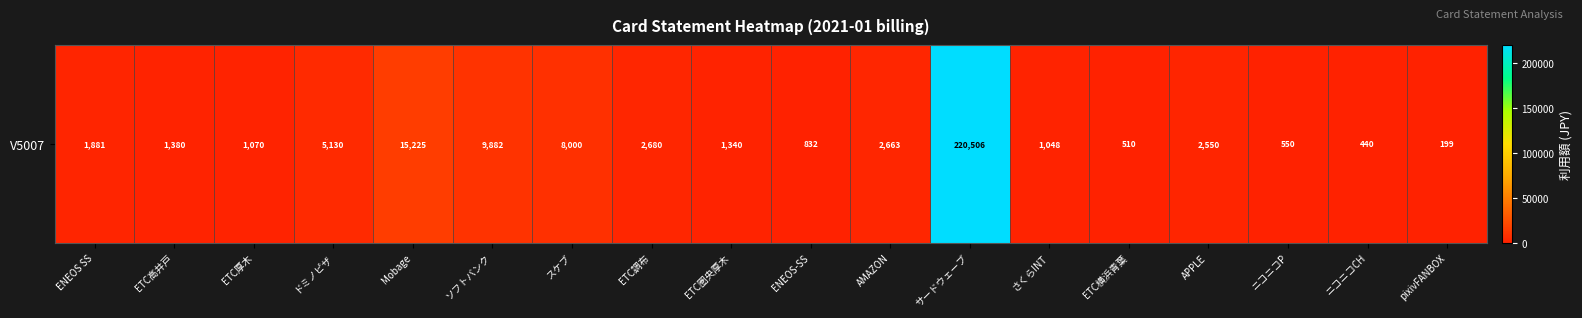

Reading left to right, transcribe all the data shown in this chart.

1881	1380	1070	5130	15225	9882	8000	2680	1340	832	2663	220506	1048	510	2550	550	440	199